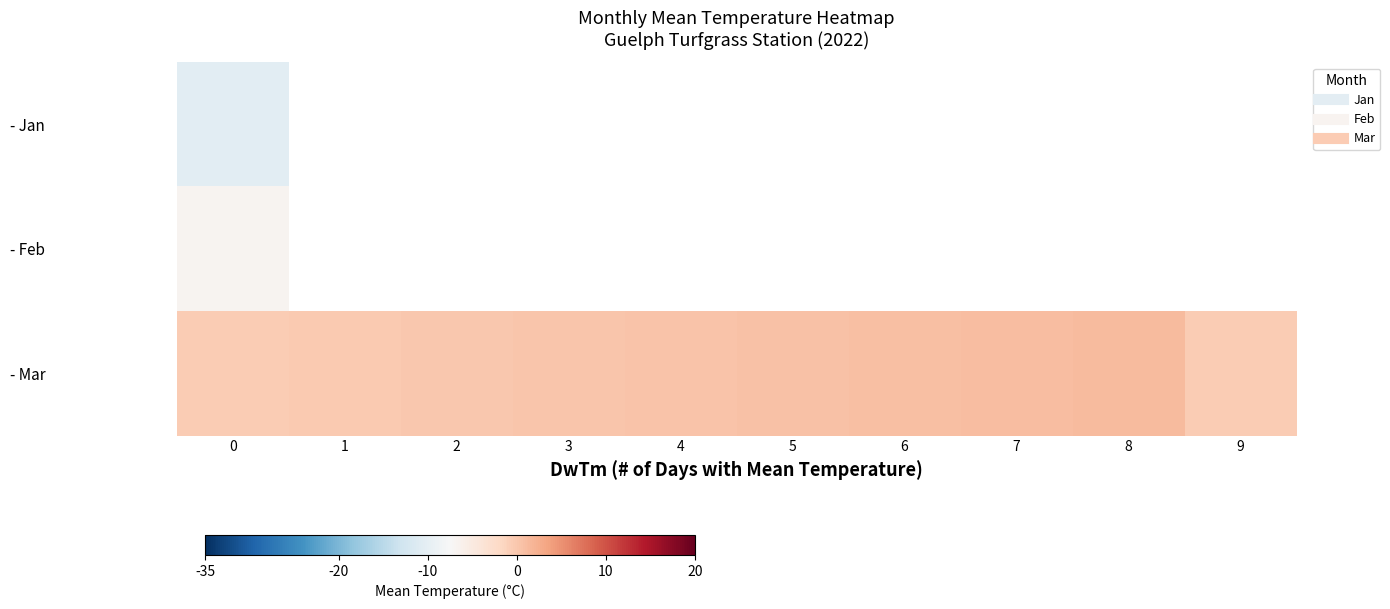

List the labels in order of row_1 value, largest first.

0, 1, 2, 3, 4, 5, 6, 7, 8, 9